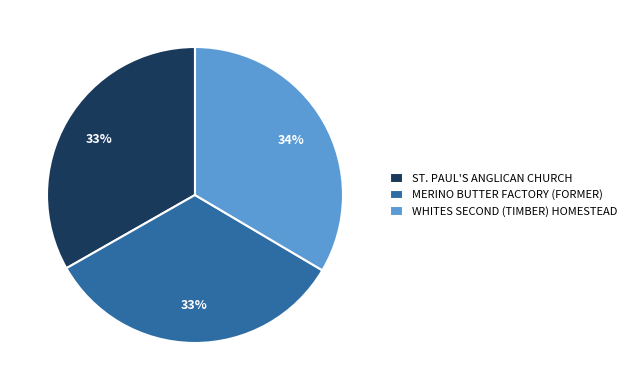

Is there any slice that represents more than half of the pie?

No